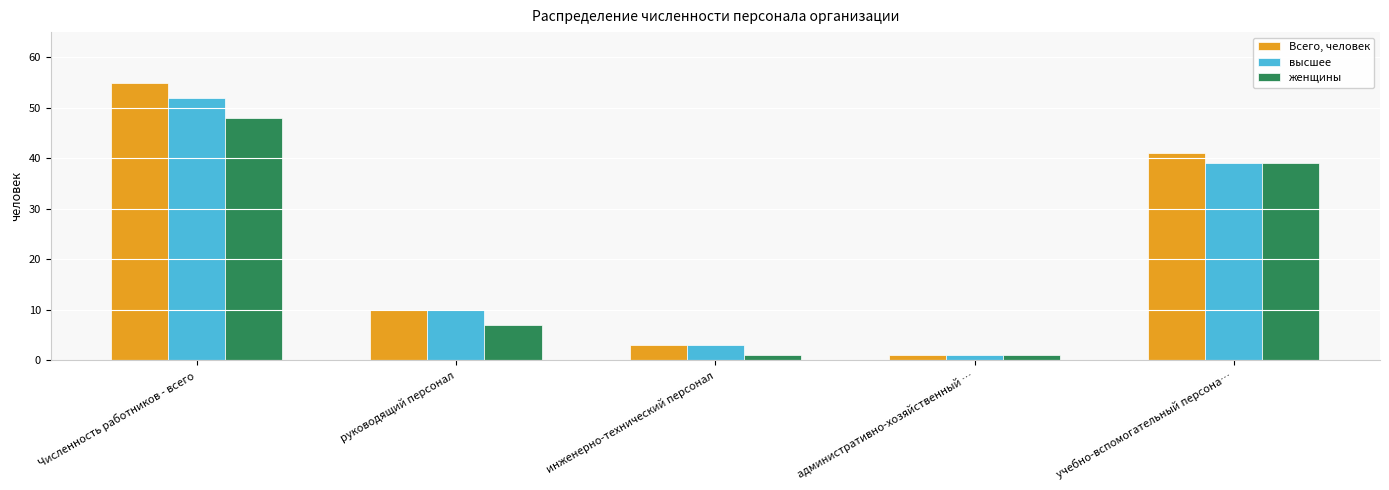

Read the женщины value at учебно-вспомогательный персона…, to the nearest 10.

40